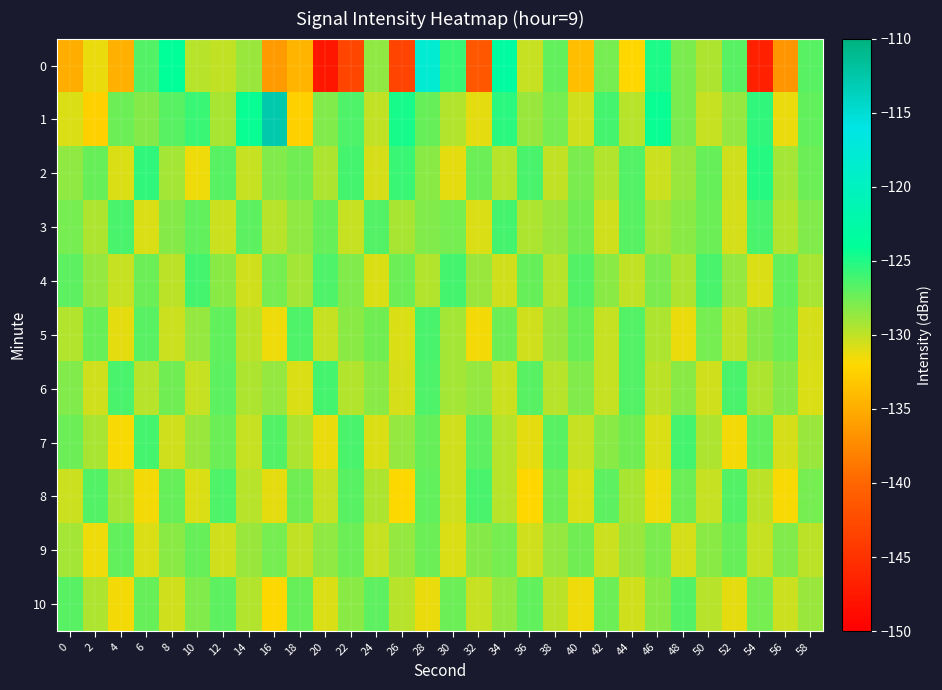

How many series are shown in this chart?

11